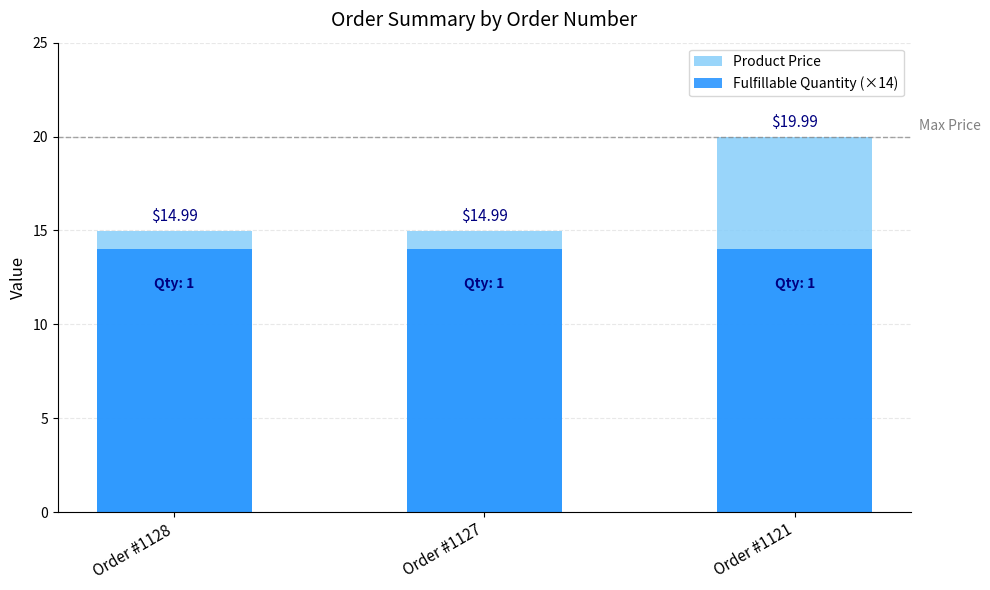

Rank the series by their maximum value, from lowest to highest.

Fulfillable Quantity (×14), Product Price